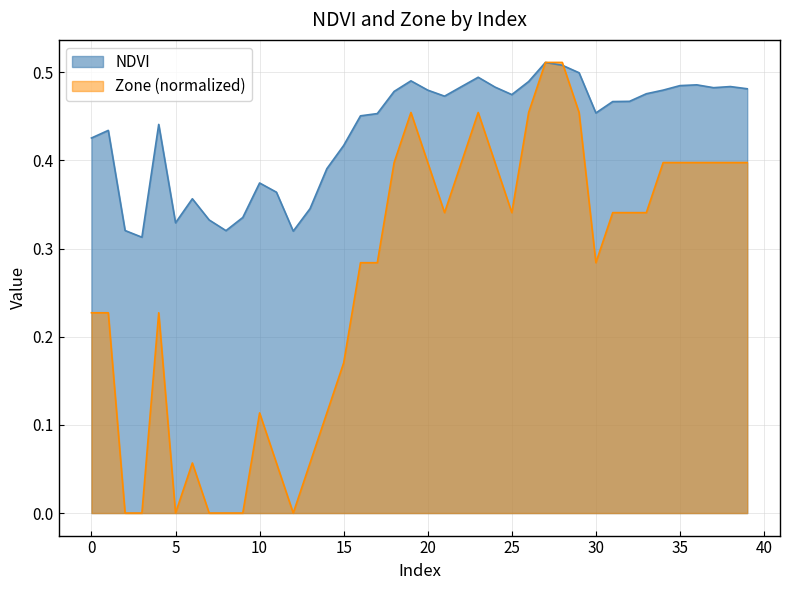

List the series in order of their overall mean, highest first.

NDVI, Zone (normalized)